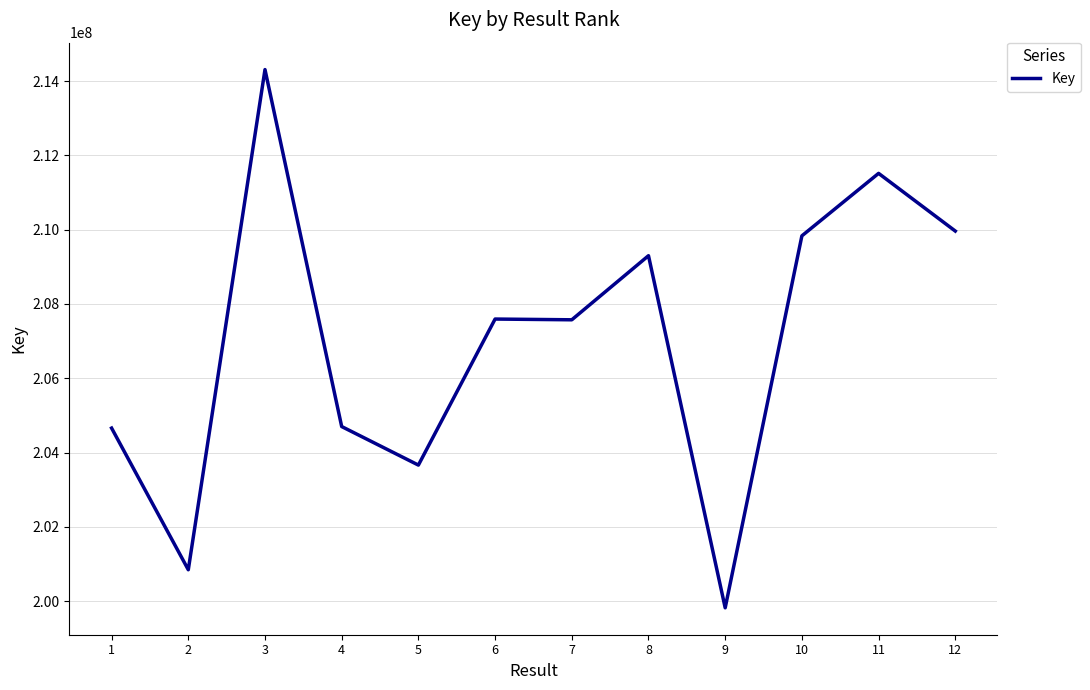

What is the change in value from 4 to 10?

+5133149